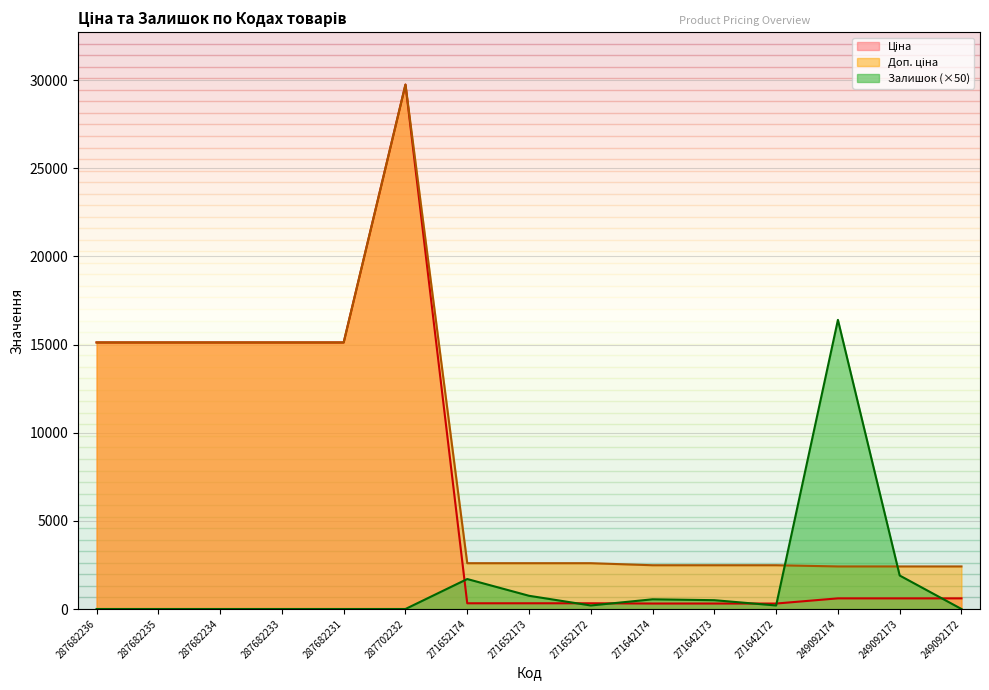

What is the label of the 14th point from the left?

249092173